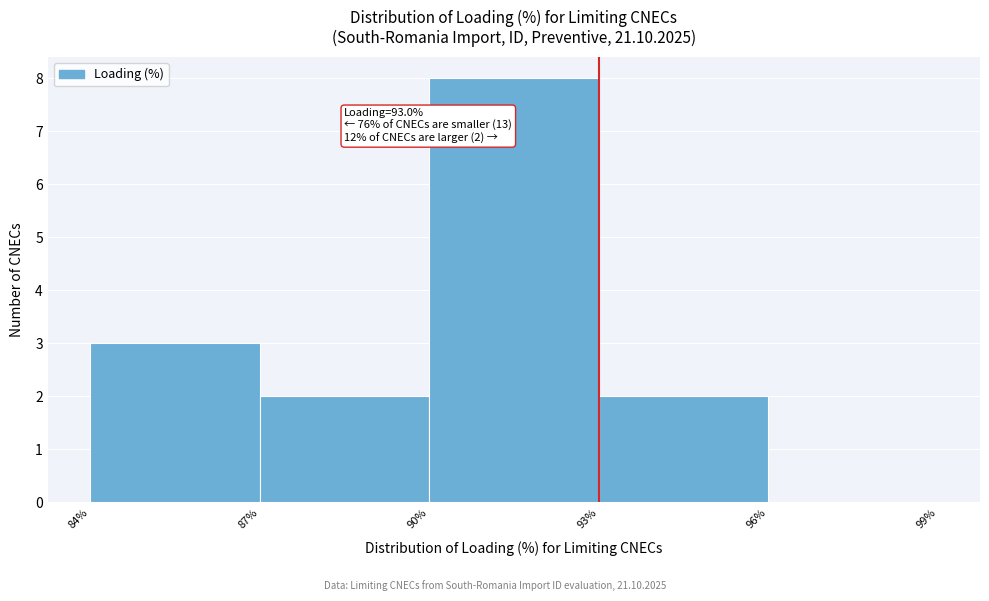

Which range on the x-axis has the tallest bar?

90% to 93%